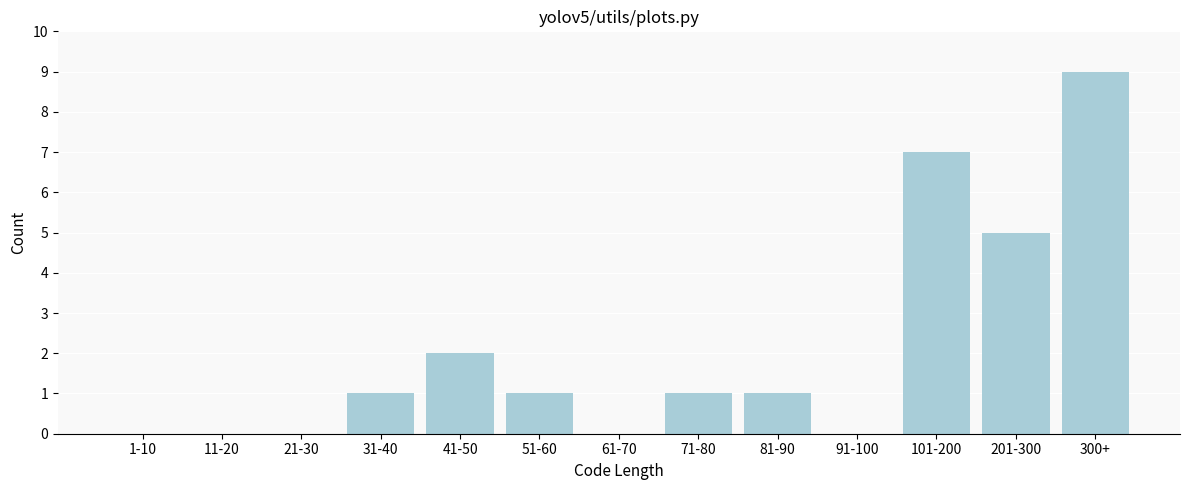

Reading right to left, extract all data points from this chart.

300+=9	201-300=5	101-200=7	91-100=0	81-90=1	71-80=1	61-70=0	51-60=1	41-50=2	31-40=1	21-30=0	11-20=0	1-10=0